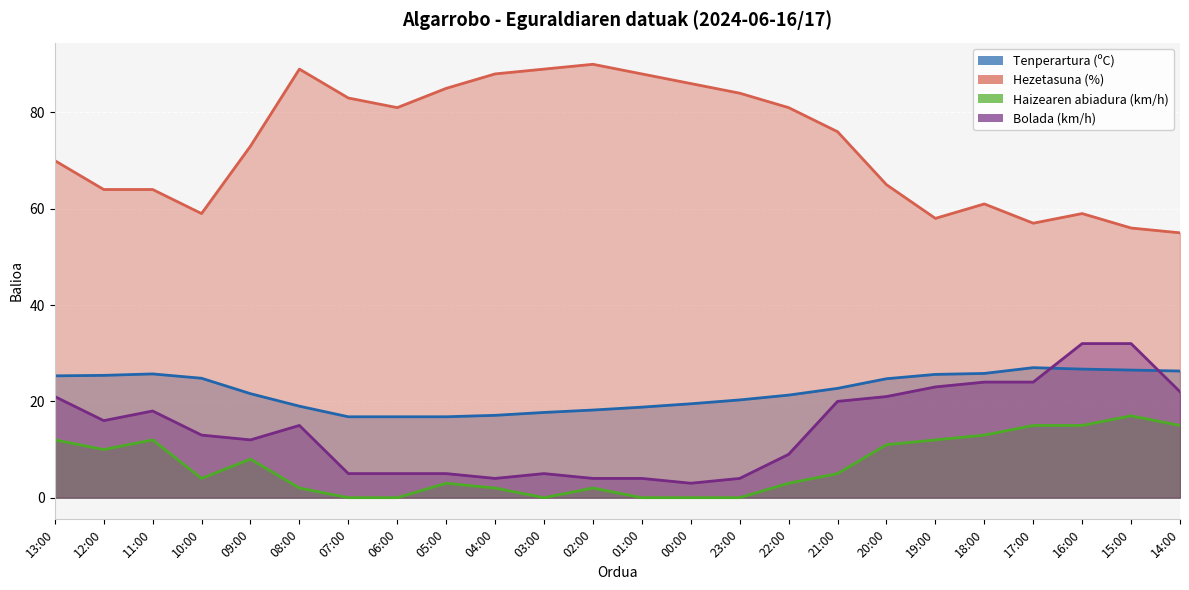

What is the label of the 9th point from the left?

05:00